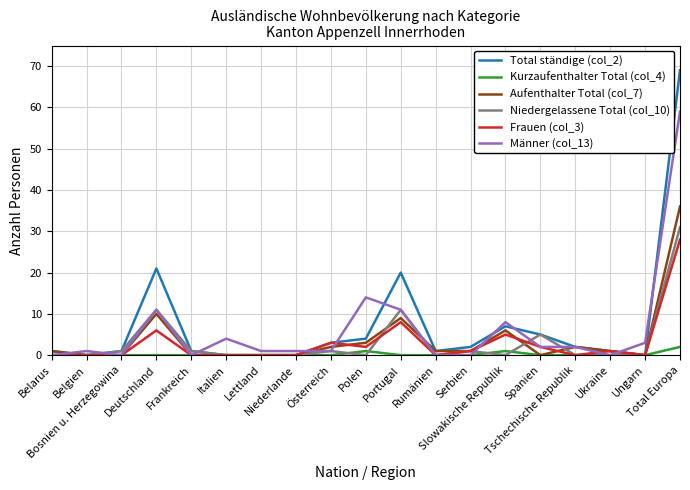

The Aufenthalter Total (col_7) series shows 12 at Belgien. True or false?

False